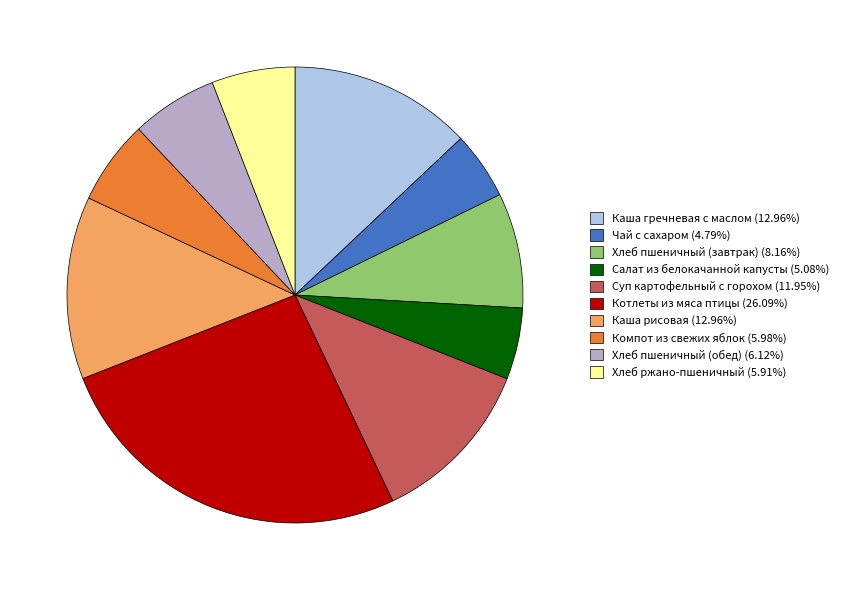

What is the largest slice in the pie chart?

Котлеты из мяса птицы